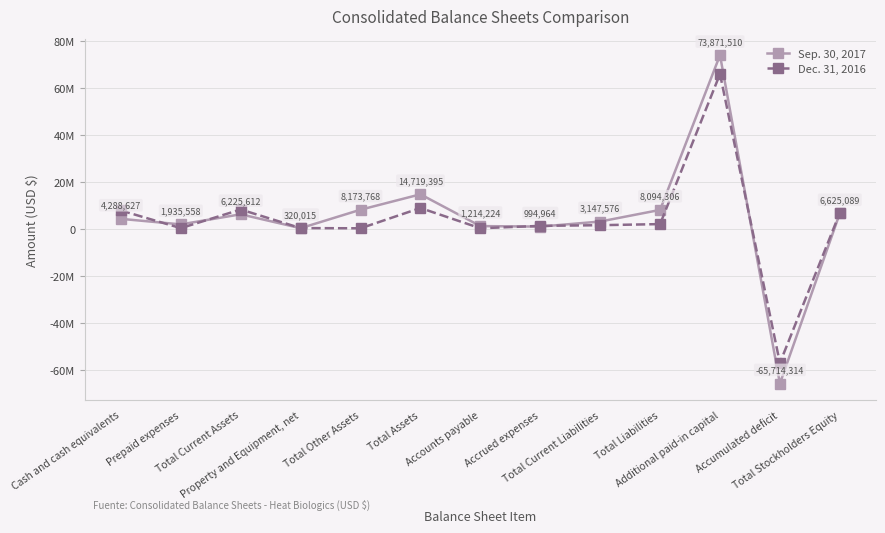

What are all the series names shown in the legend?

Sep. 30, 2017, Dec. 31, 2016